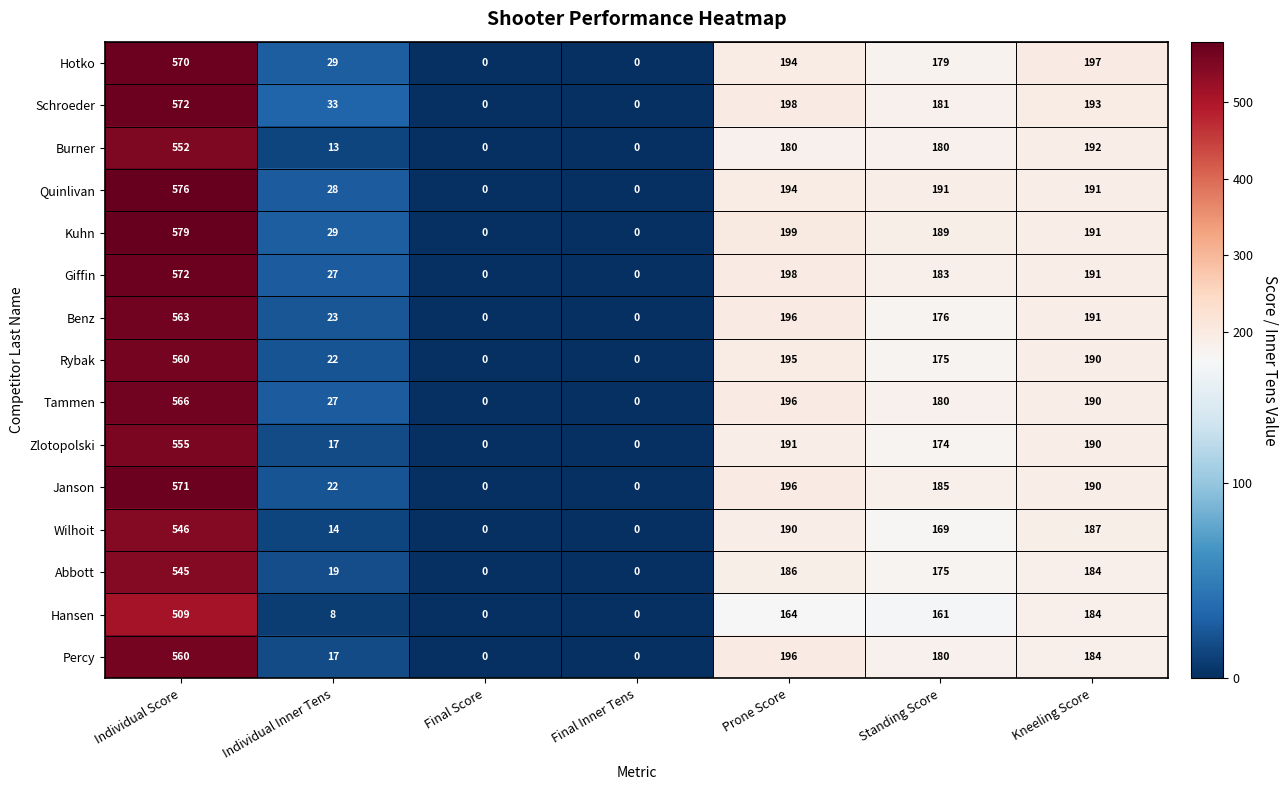

The value of Rybak at Final Score is -278. True or false?

False